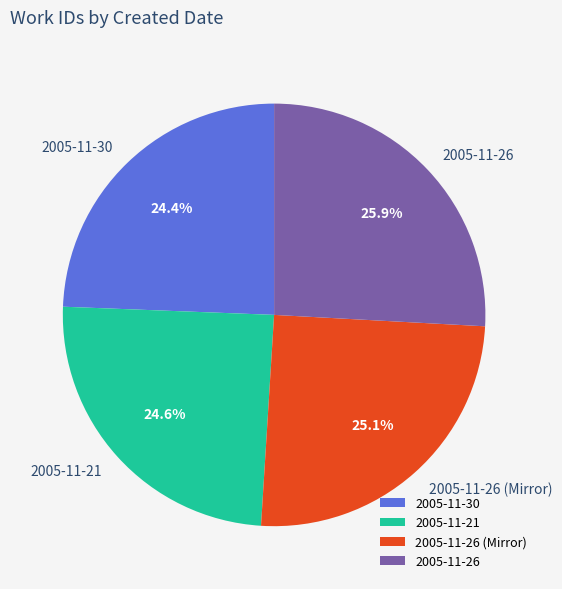

Which category has the biggest portion of the pie?

2005-11-26